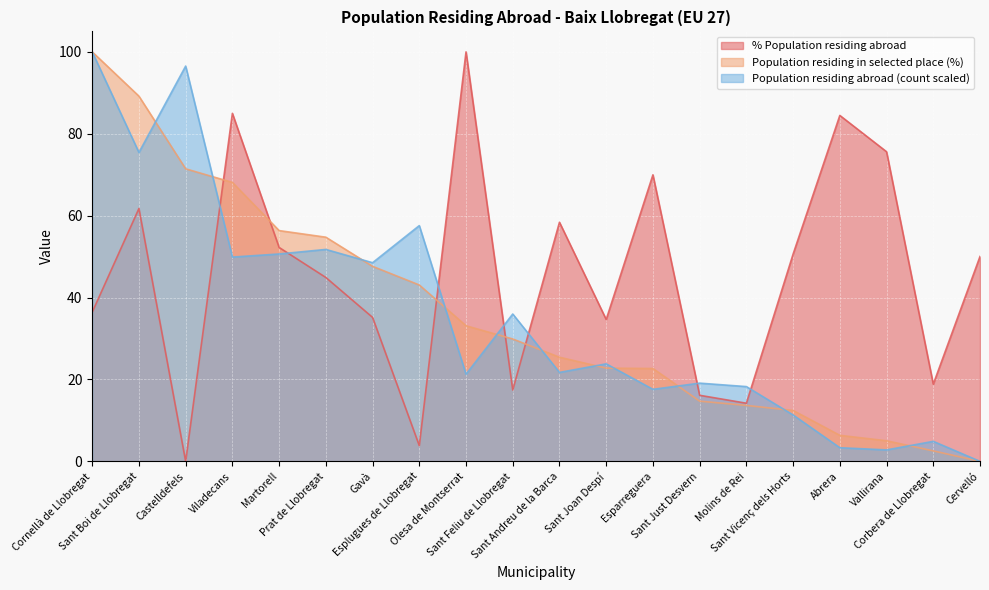

Count the number of categories in the chart.

20